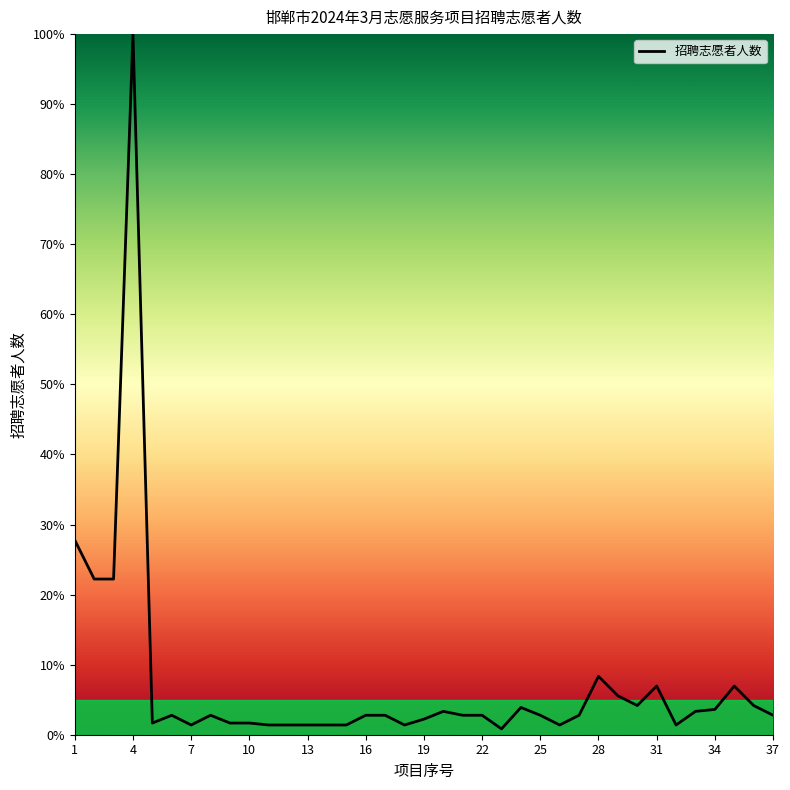

What is the difference between the maximum and minimum values?

99.2